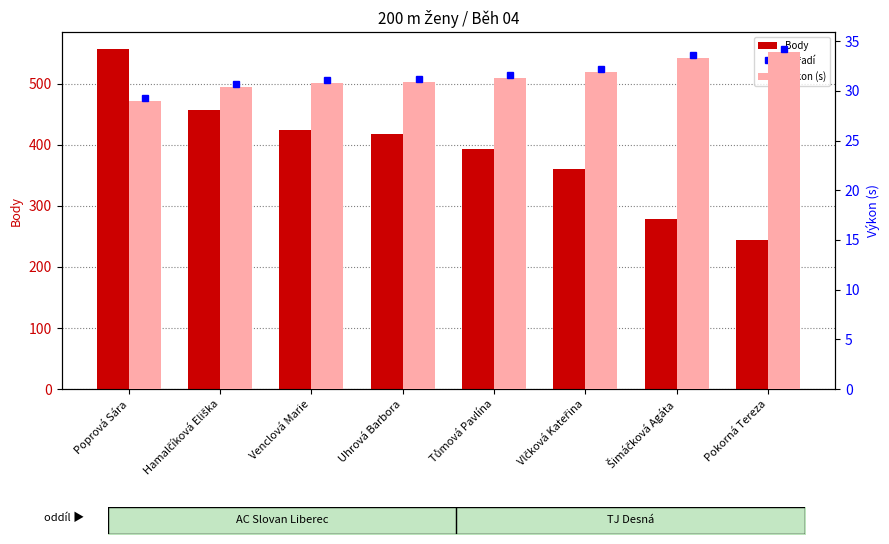

Reading left to right, extract all data points from this chart.

Body: Poprová Sára=557.0	Hamalčíková Eliška=457.0	Venclová Marie=425.0	Uhrová Barbora=418.0	Tůmová Pavlína=393.0	Vlčková Kateřina=360.0	Šimáčková Agáta=278.0	Pokorná Tereza=245.0
Výkon (s): Poprová Sára=29.0	Hamalčíková Eliška=30.4	Venclová Marie=30.8	Uhrová Barbora=30.9	Tůmová Pavlína=31.3	Vlčková Kateřina=31.9	Šimáčková Agáta=33.3	Pokorná Tereza=33.9